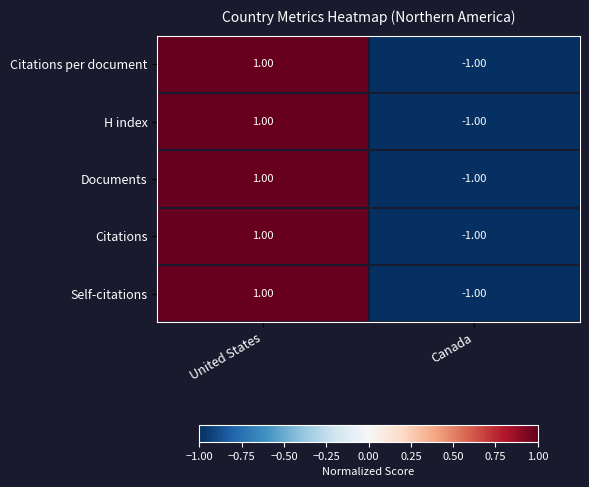

How many series are shown in this chart?

5